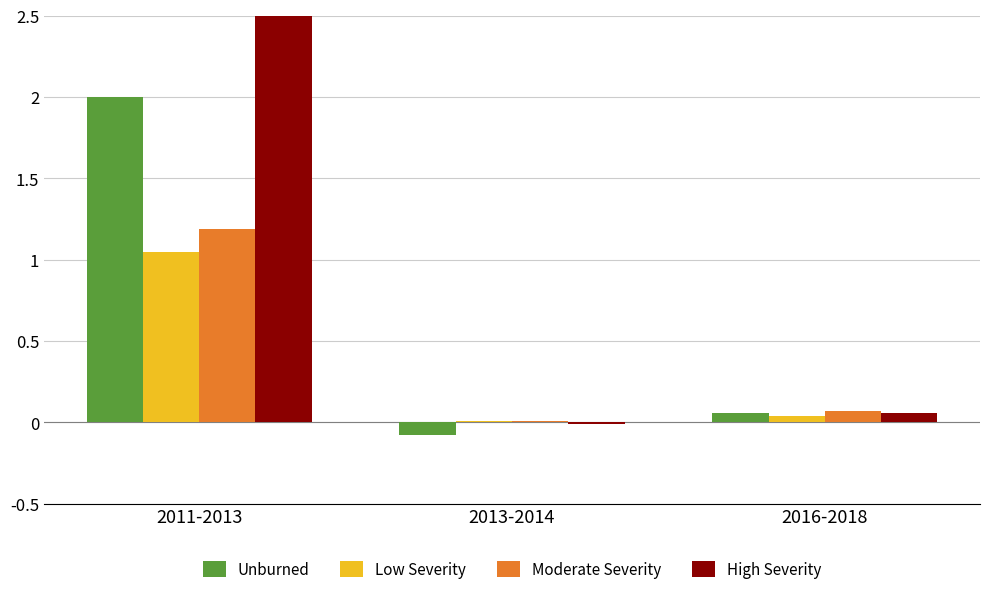

What are all the series names shown in the legend?

Unburned, Low Severity, Moderate Severity, High Severity